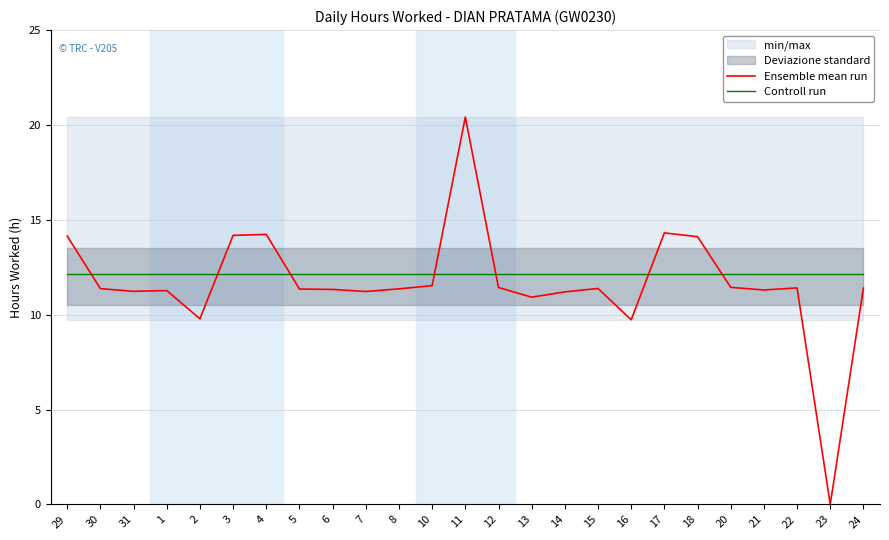

How many values in Ensemble mean run are above zero?

24